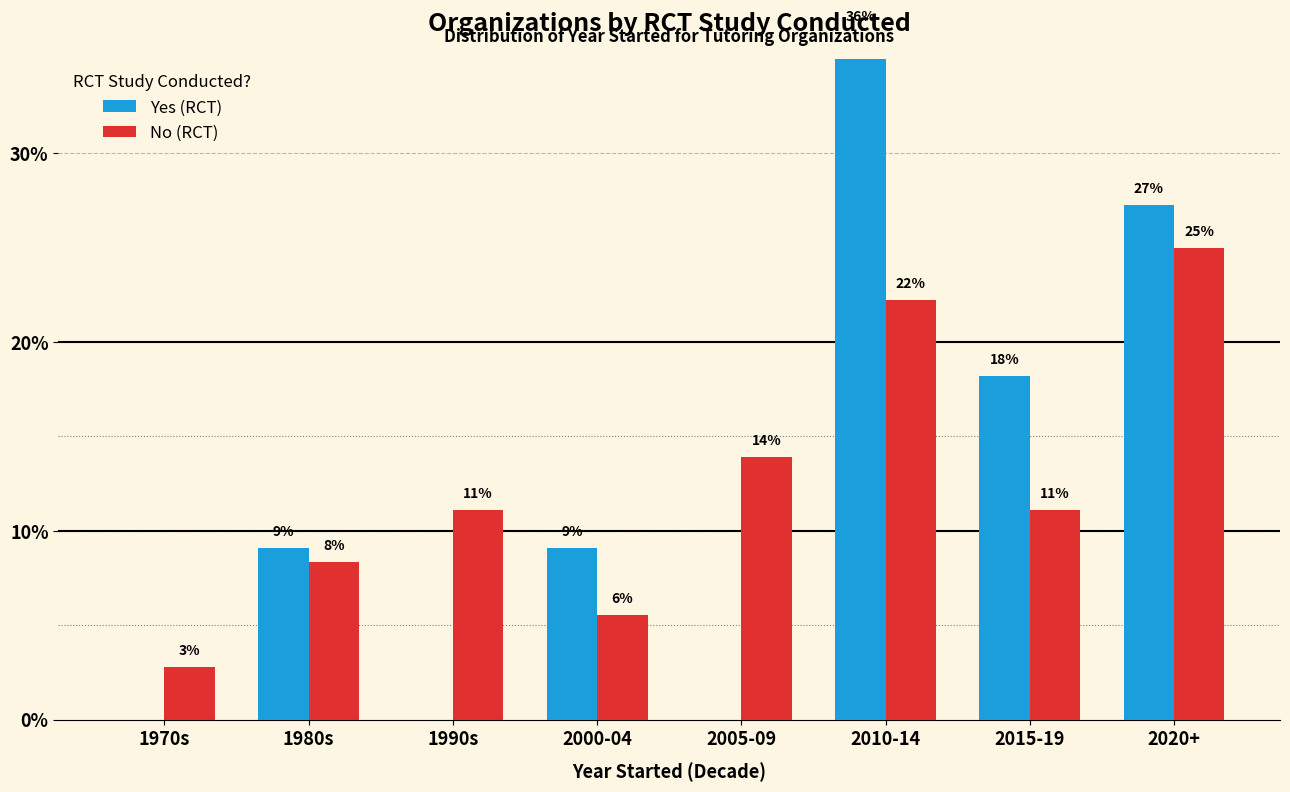

Which series changed the most between 1990s and 2010-14?

Yes (RCT)